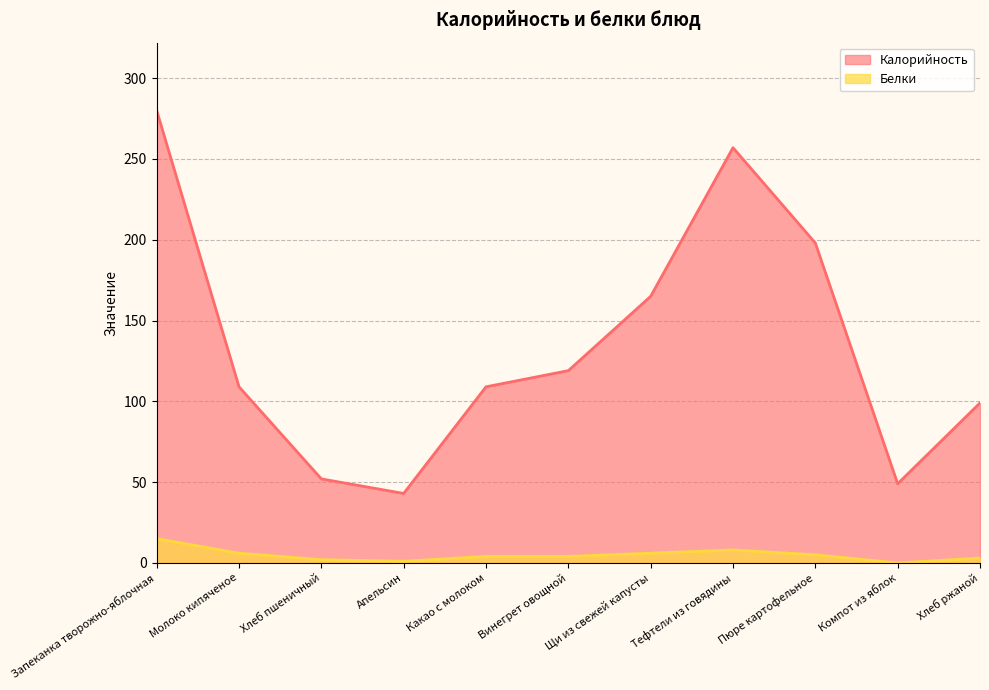

True or false: Калорийность has a value of 109 at Молоко кипяченое.

True